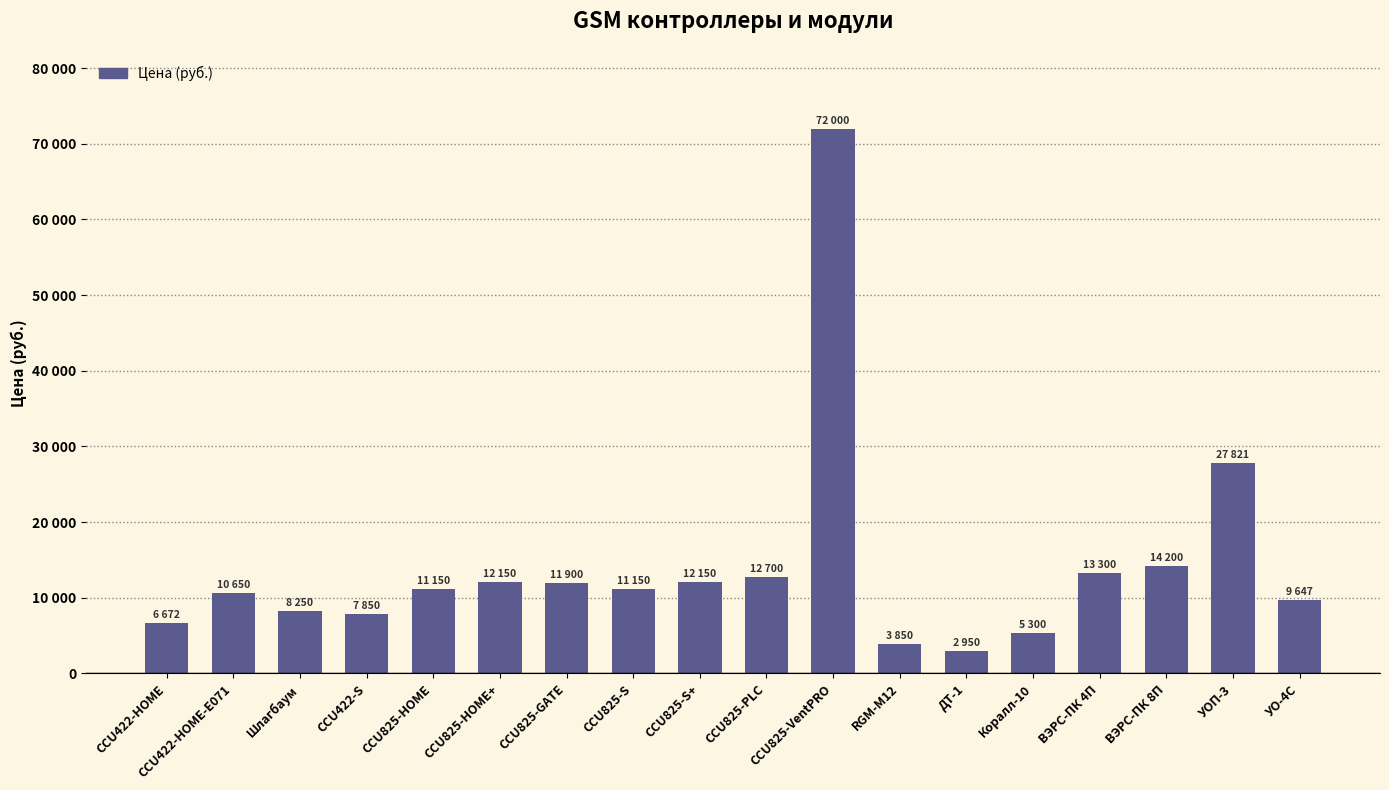

Reading right to left, extract all data points from this chart.

9647.0	27821.0	14200.0	13300.0	5300.0	2950.0	3850.0	72000.0	12700.0	12150.0	11150.0	11900.0	12150.0	11150.0	7850.0	8250.0	10650.0	6672.5